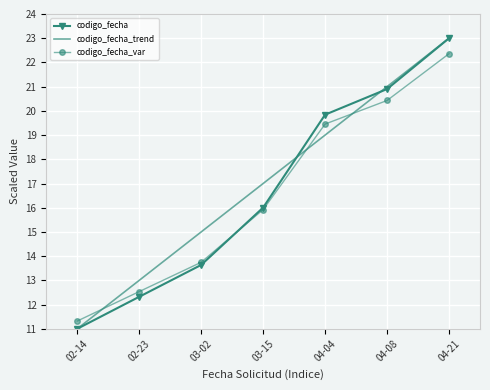

The value of codigo_fecha_var at 02-14 is 6.4. True or false?

False